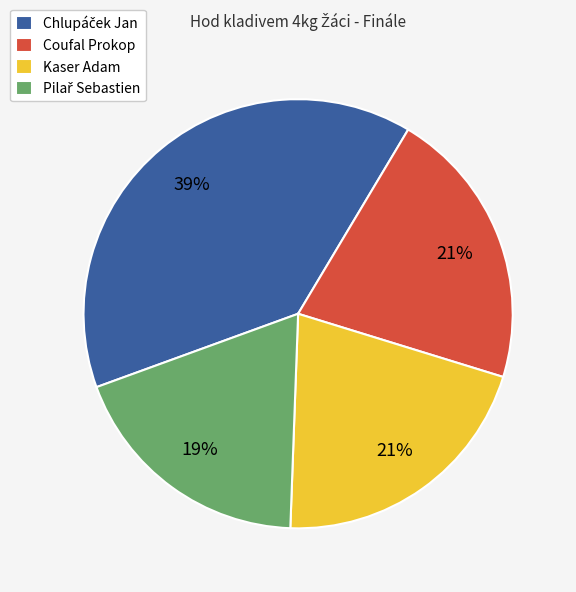

What percentage is the Coufal Prokop slice, to the nearest percent?

21%